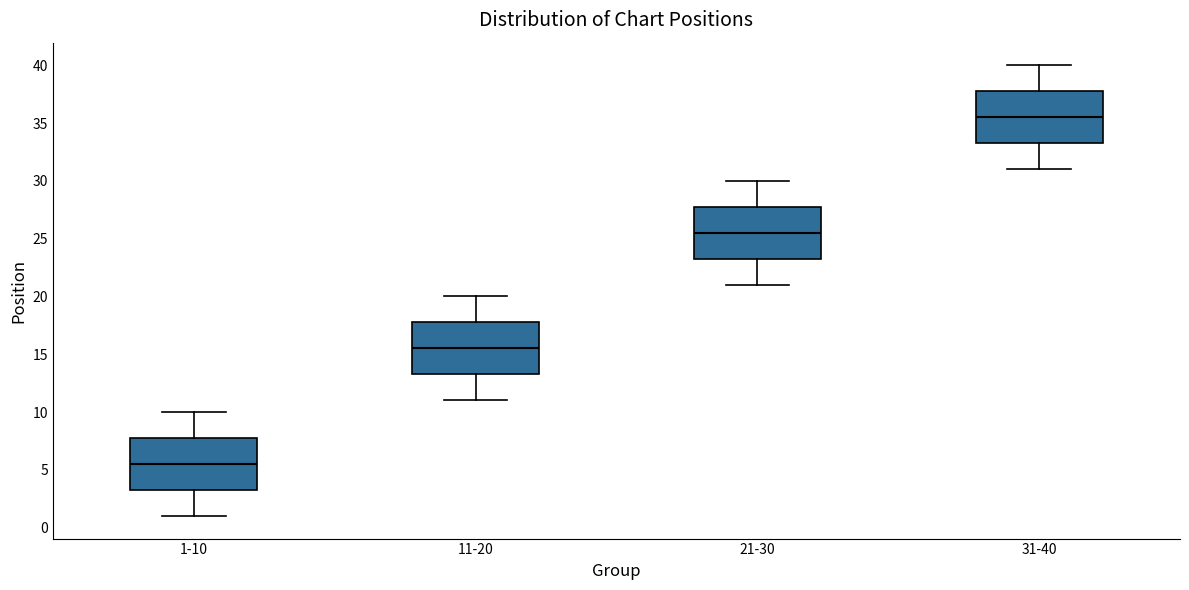

Where does the median line of the box for 11-20 sit on the y-axis? The values are not printed on the chart, so give them approximately, as read against the axis.

15.5